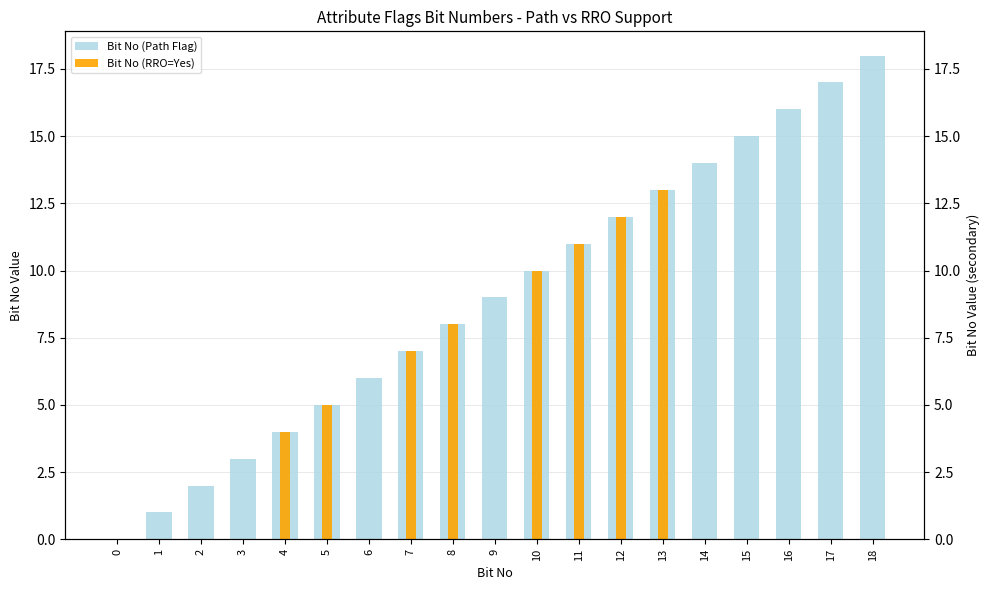

How many data points in Bit No (Path Flag) are less than 9?

9